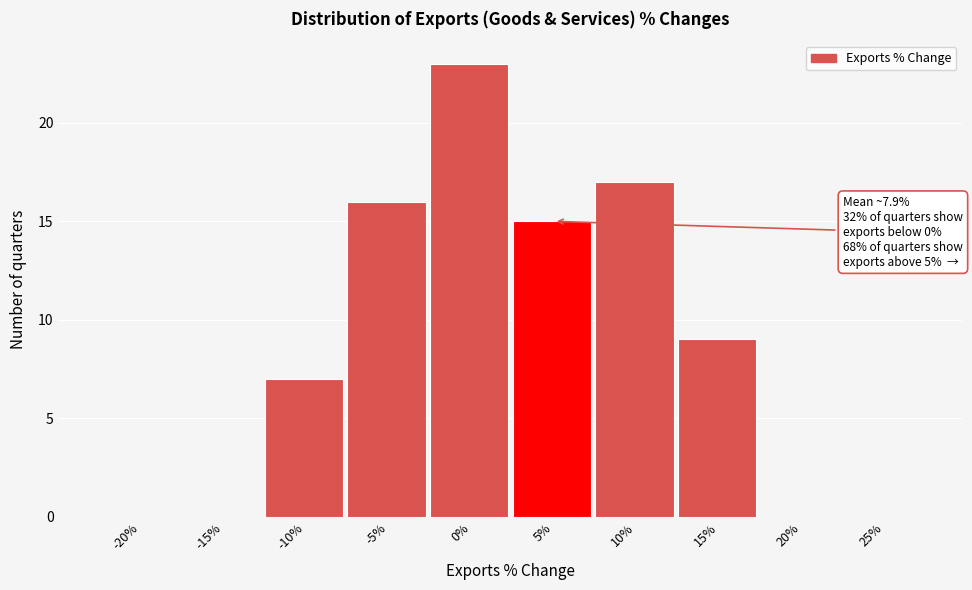

Reading left to right, list all the values displayed in this chart.

-20%=0	-15%=0	-10%=7	-5%=16	0%=23	5%=15	10%=17	15%=9	20%=0	25%=0